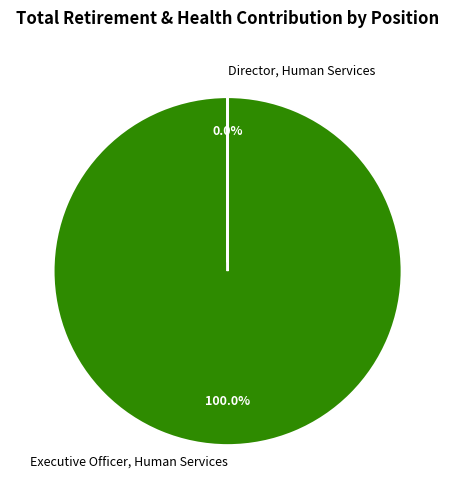

Which has a higher value, Director, Human Services or Executive Officer, Human Services?

Executive Officer, Human Services